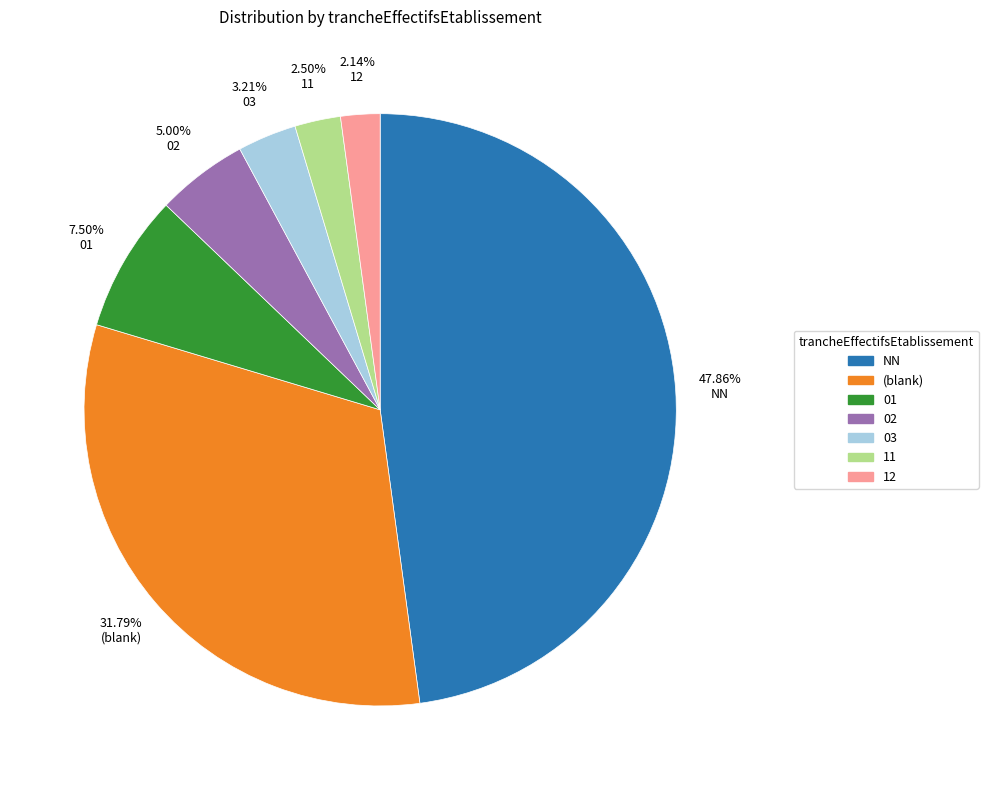

Is 03 the majority of the pie?

No